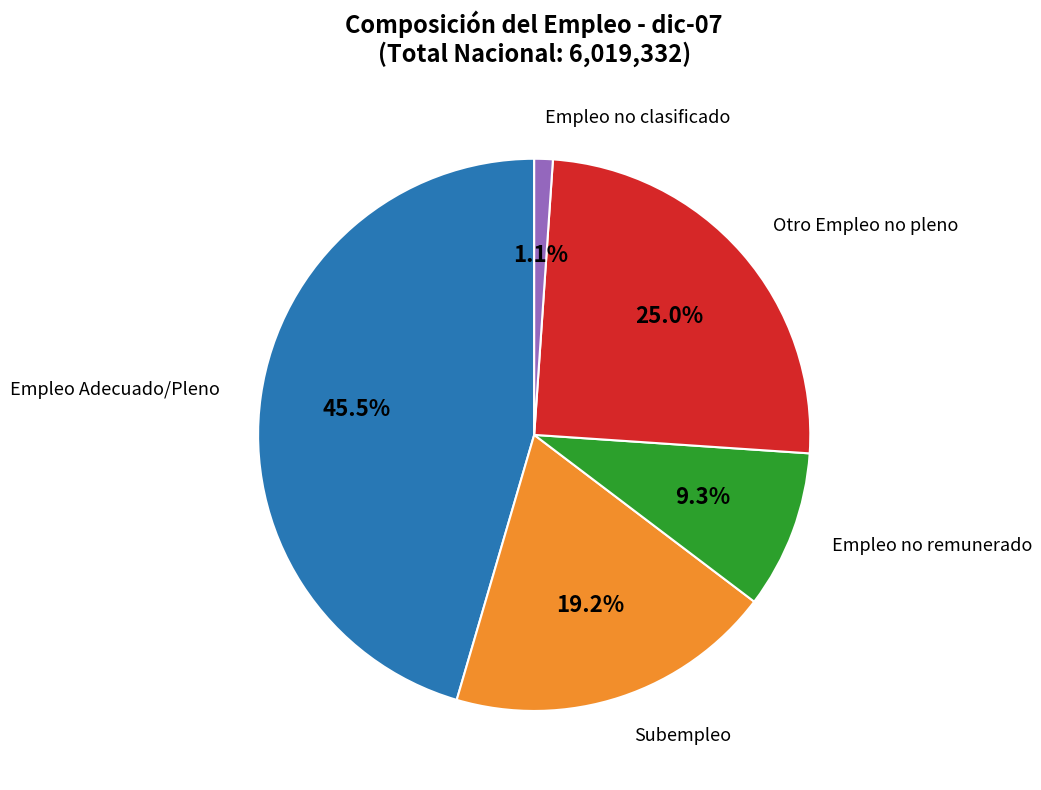

To the nearest percent, what is the difference between the largest and smallest slice percentages?

44%